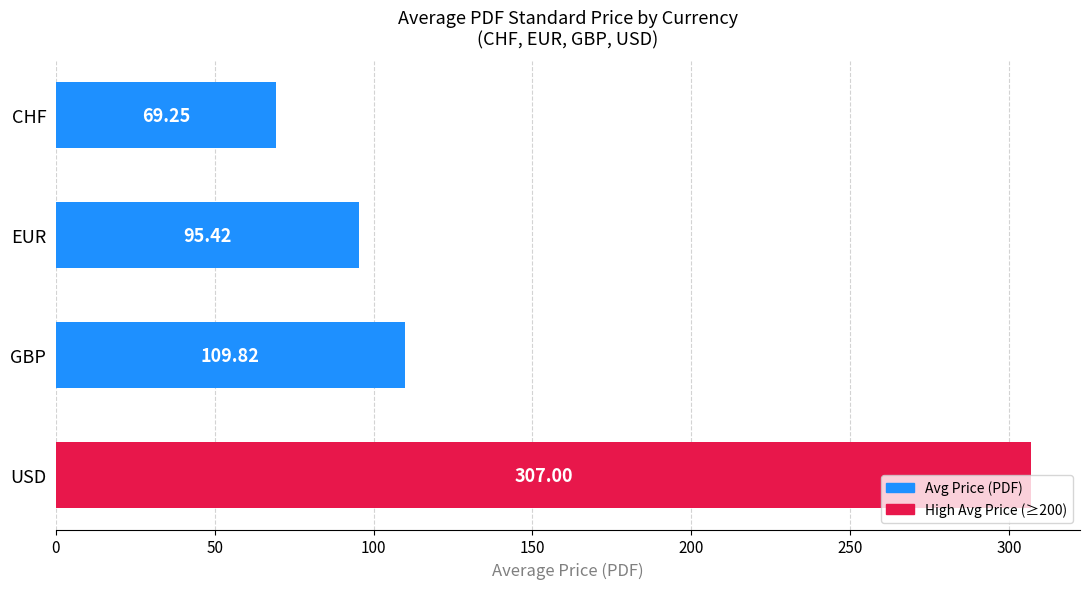

What is the change in value from GBP to EUR?

-14.4